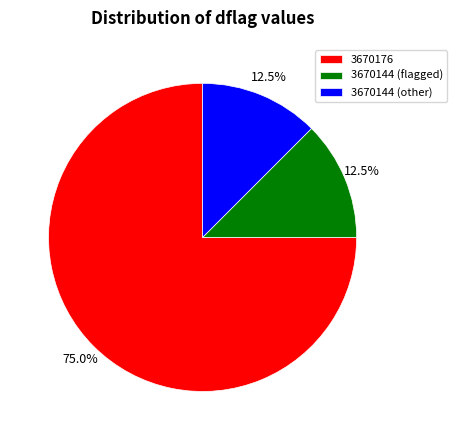

Is there a majority slice in this chart?

Yes